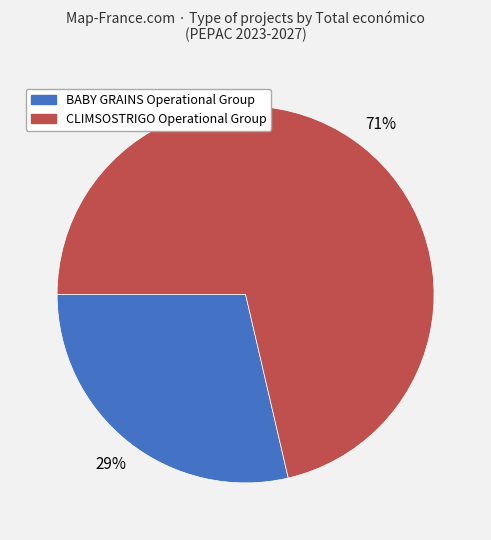

To the nearest percent, what is the average slice percentage?

50%